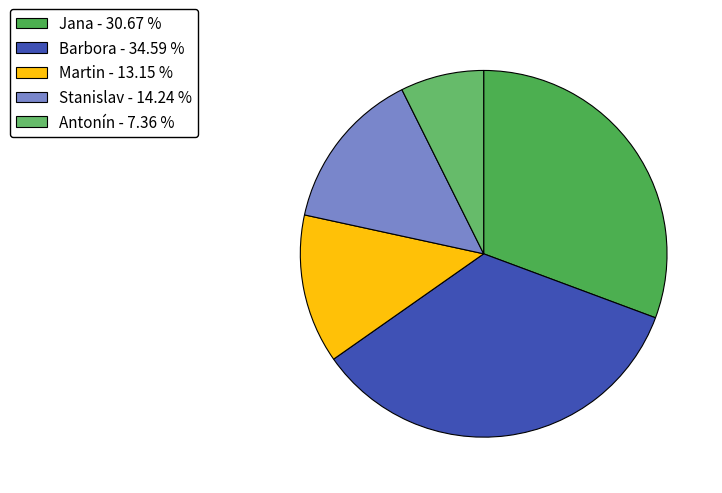

How many slices are in this pie chart?

5